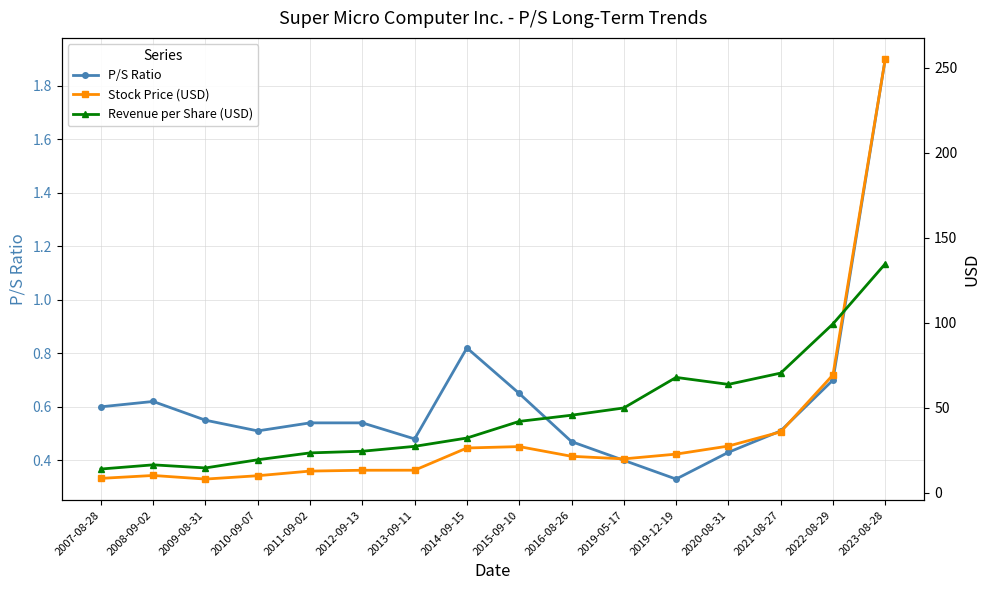

True or false: Revenue per Share (USD) has more than 2 interior local peaks.

False